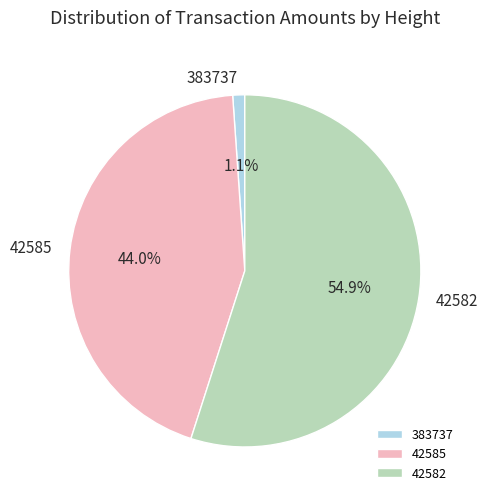

What is the total percentage of 42585 and 42582?

98.9%